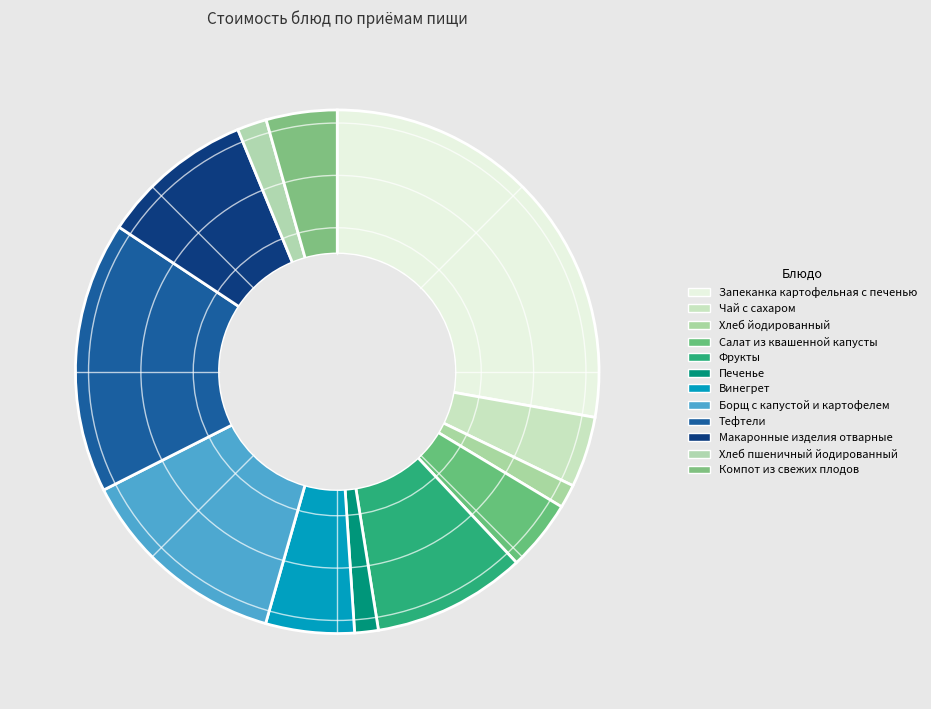

How many slices are in this pie chart?

12